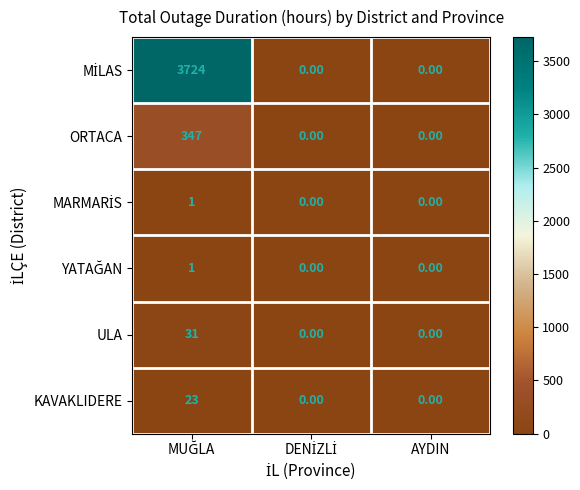

How many categories are shown in the chart?

3